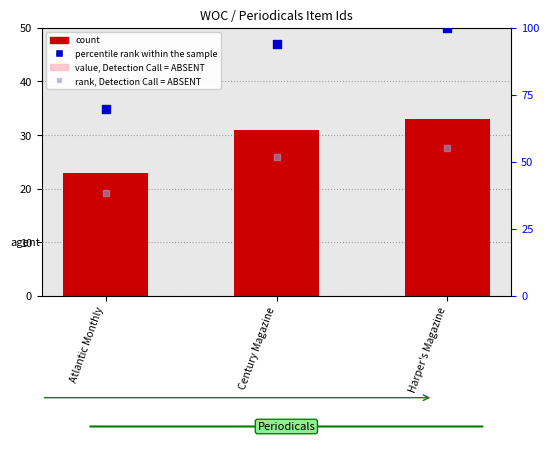

At how many categories does at least one series exceed 18?

3